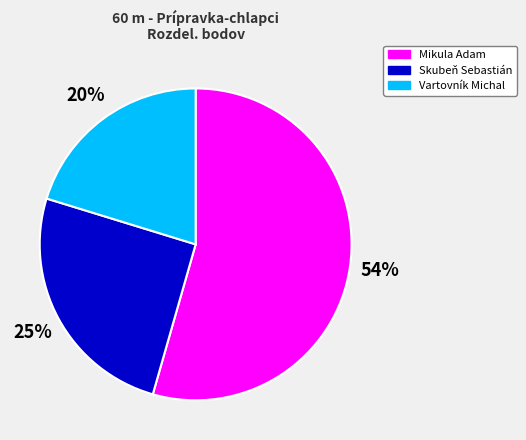

To the nearest percent, what is the difference between the largest and smallest slice percentages?

34%